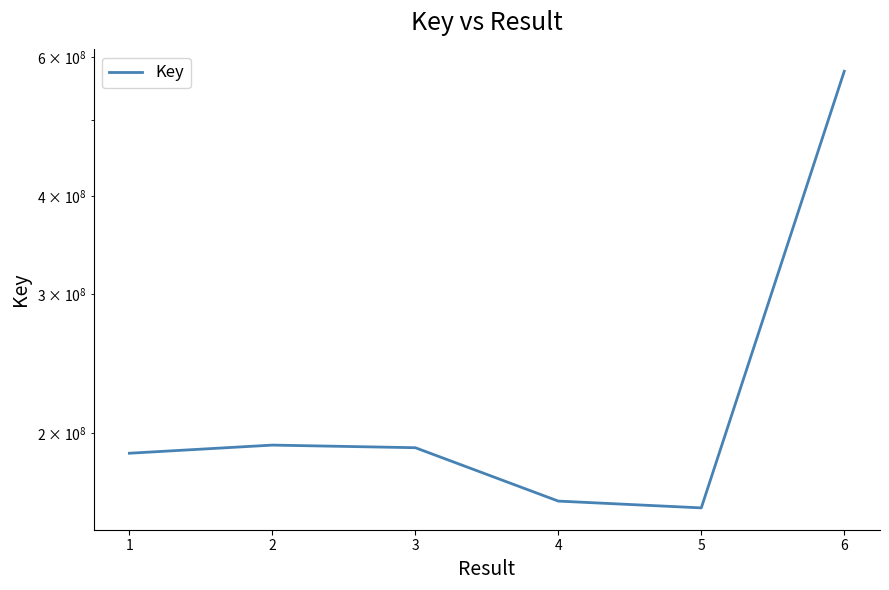

What value does the data have at 3, to the nearest 50?

191614500